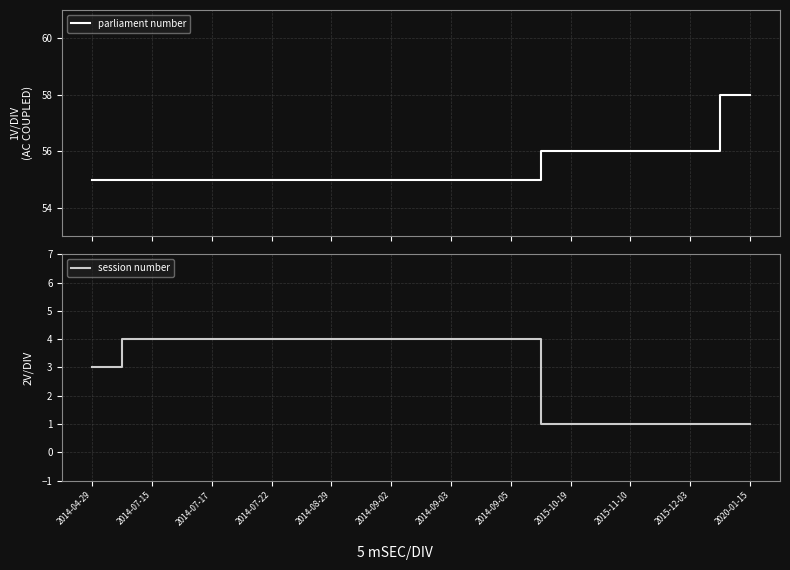

True or false: parliament number has a value of 55 at 2014-09-02.

True